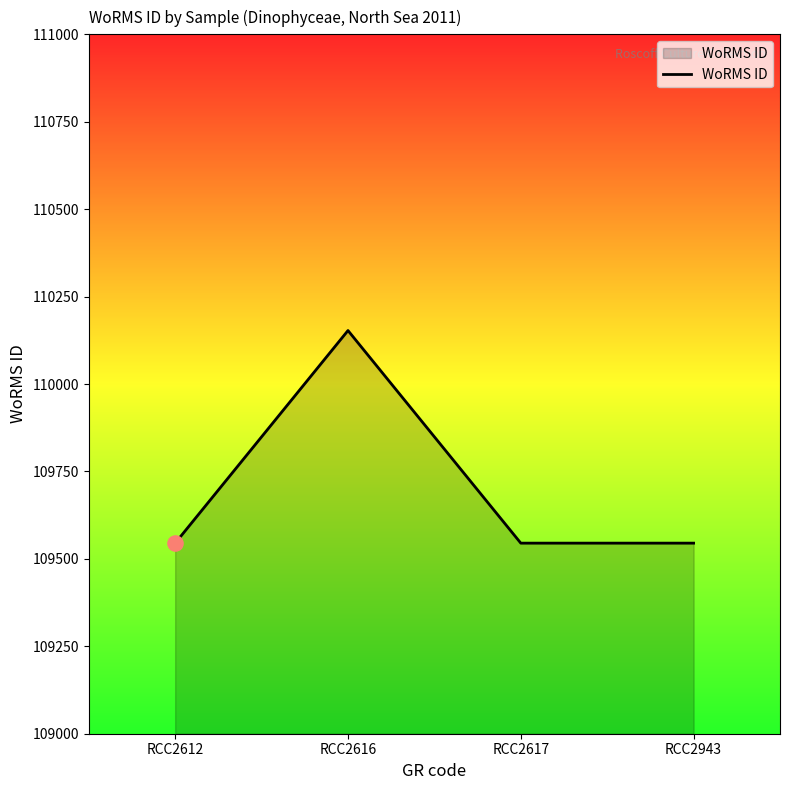

Between RCC2616 and RCC2612, which is larger?

RCC2616